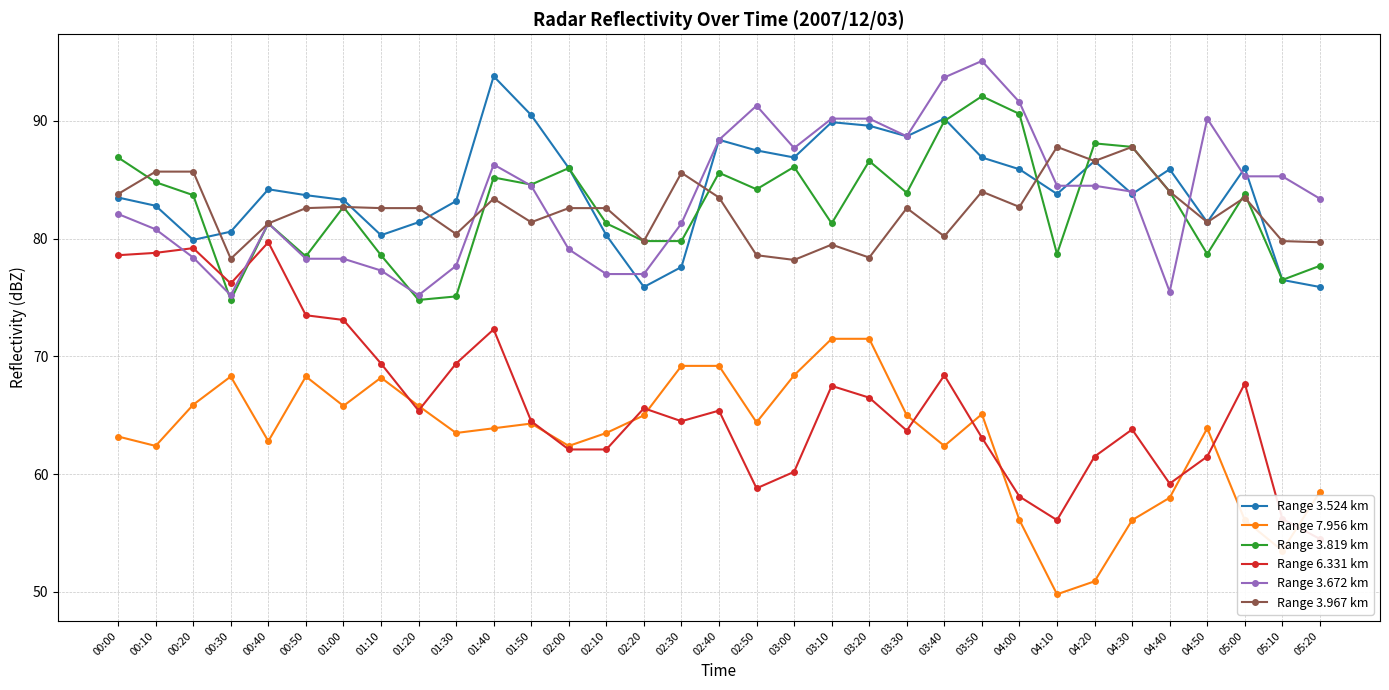

Where is the first local minimum for Range 7.956 km?

00:10